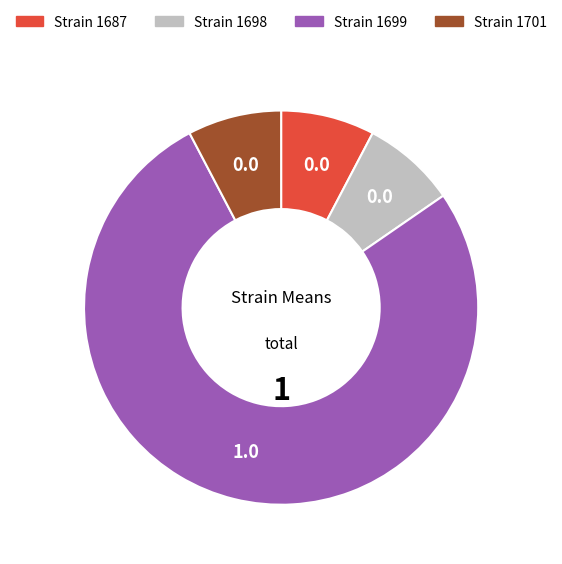

Is there a majority slice in this chart?

Yes